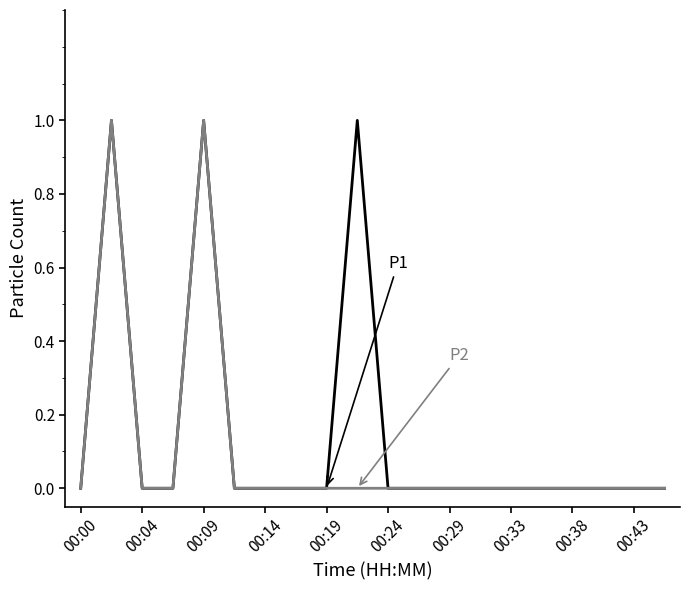

How many lines are shown in the chart?

2